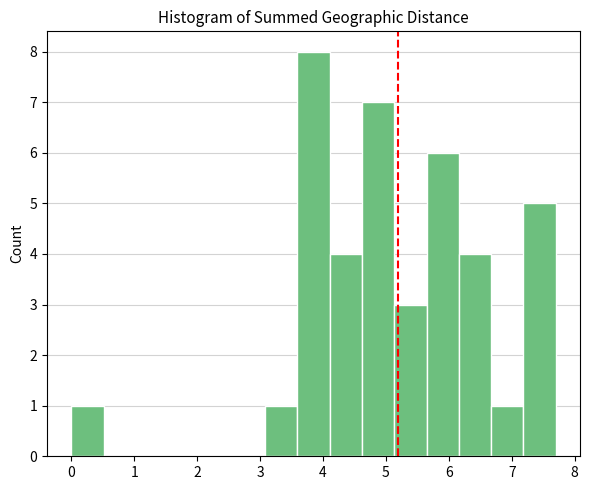

How tall is the bar that spans 4.6 to 5.1 on the x-axis? Neither the bar edges nor the heights are printed on the chart, so give them approximately, as read against the axes.

7